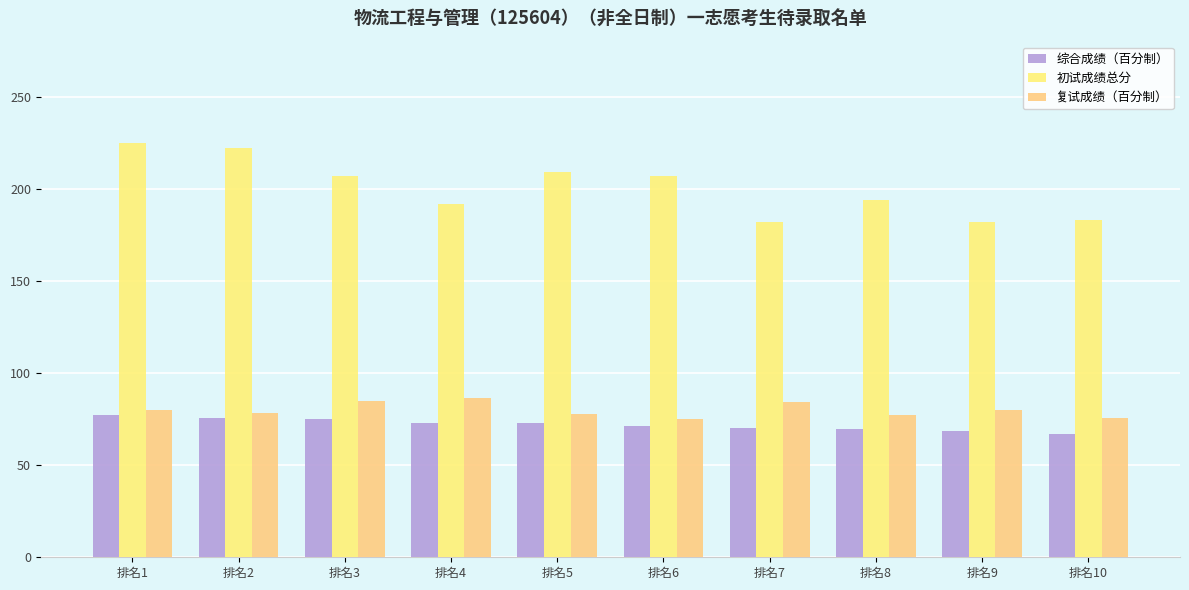

What is the difference between the highest and lowest values at 排名2?

146.2